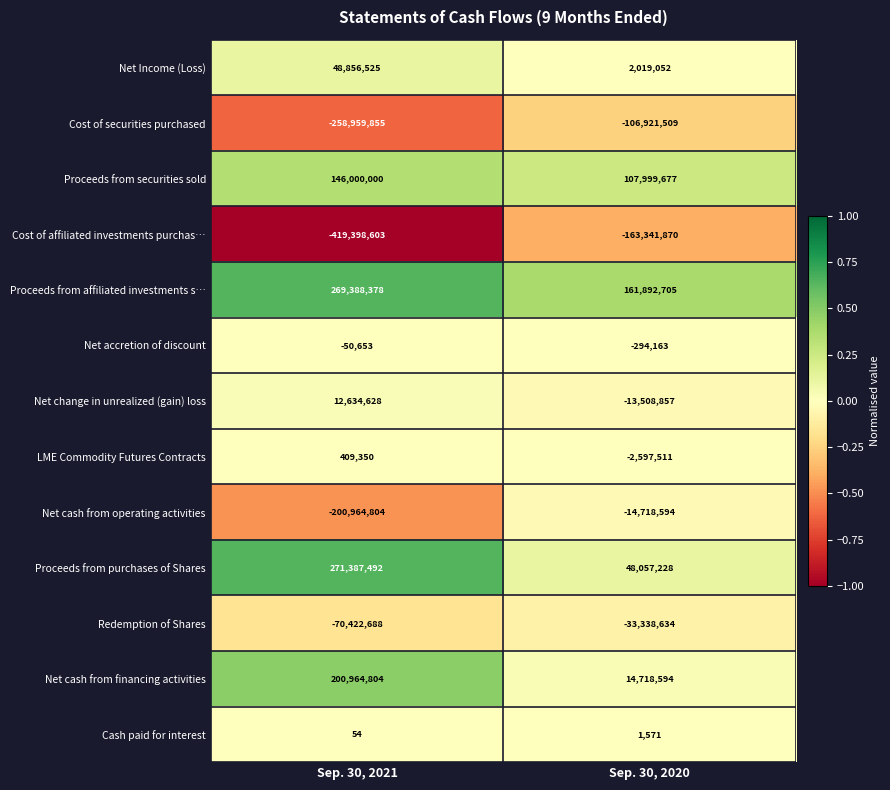

What is the spread (max minus min) of values at Sep. 30, 2021?

690786095